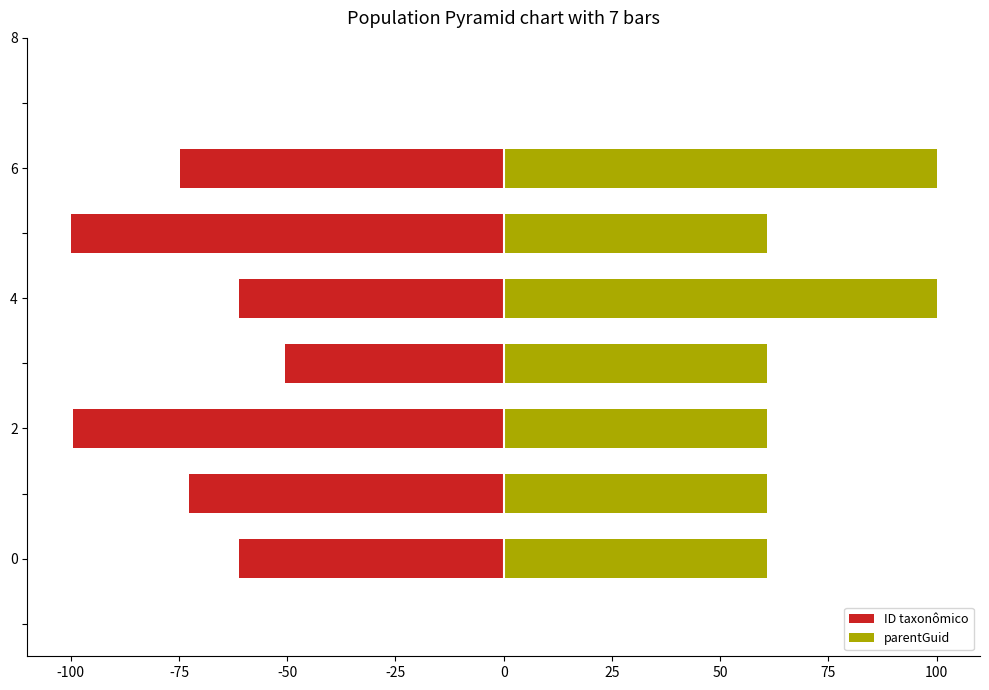

What is the sum of all parentGuid values?

503.9